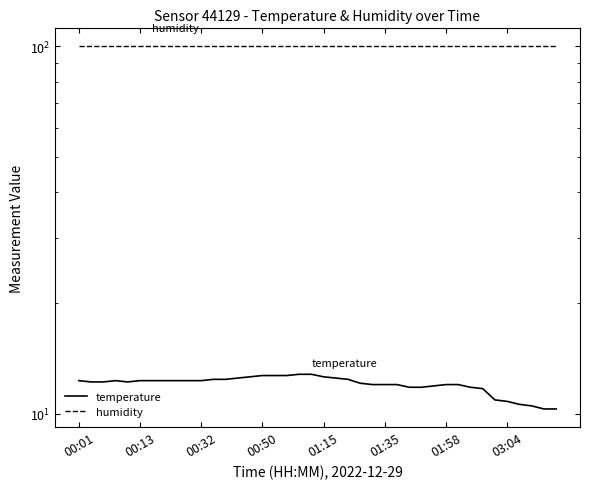

True or false: temperature has more than 2 interior local peaks.

False